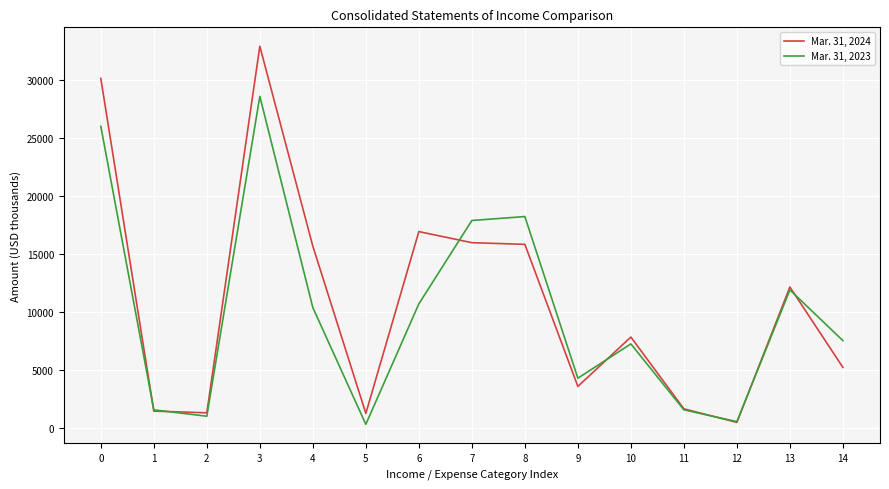

Does the chart display data point markers on the line(s)?

No